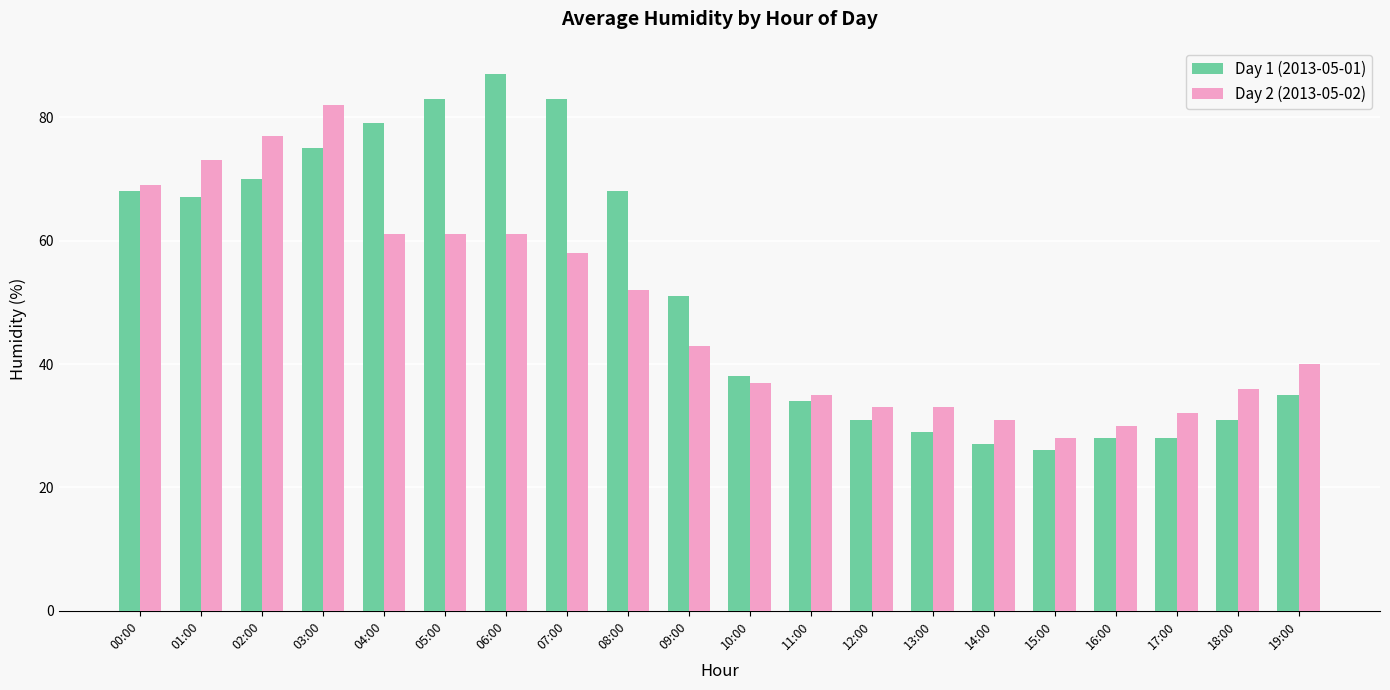

What is the approximate value of Day 1 (2013-05-01) at 01:00, to the nearest 5?

65